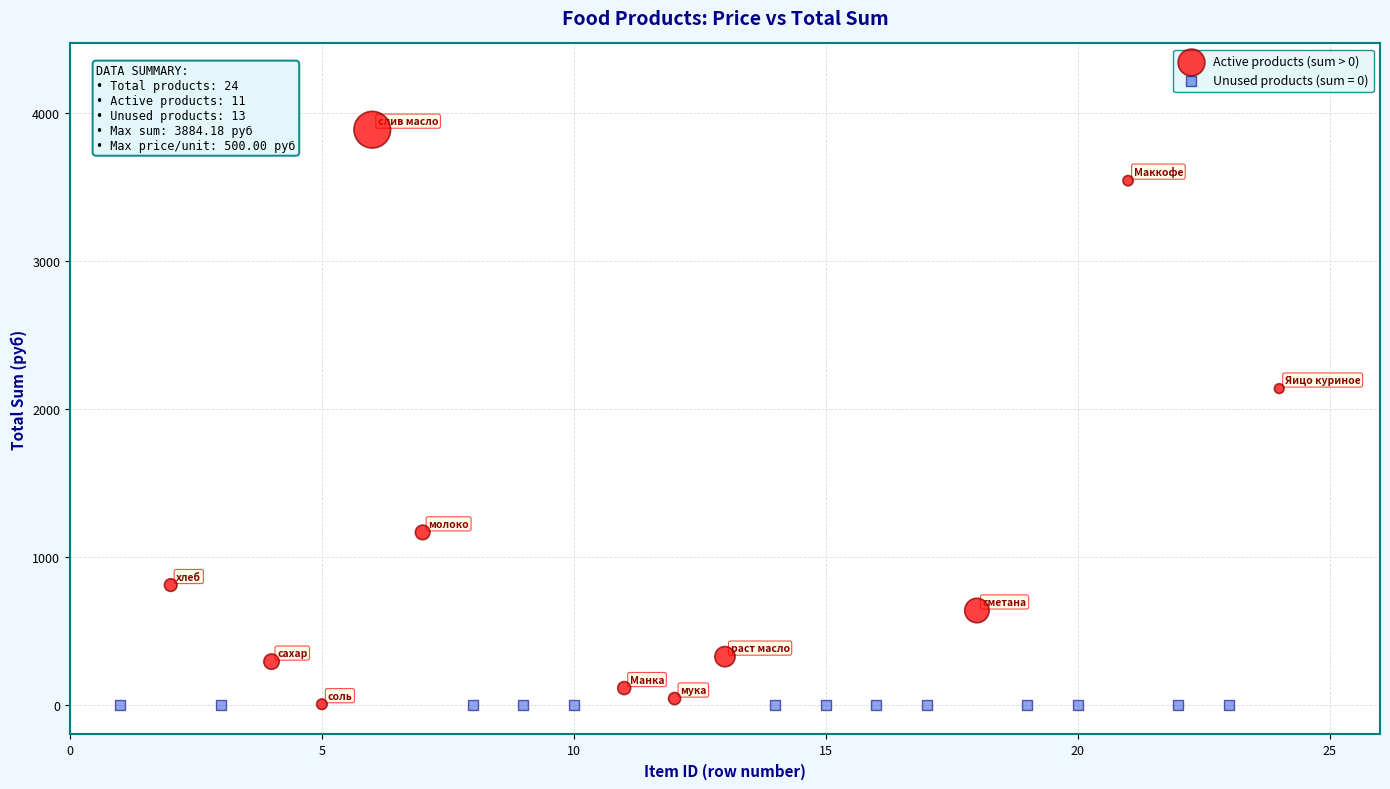

Which series reaches the maximum Y coordinate?

Active products (sum > 0)